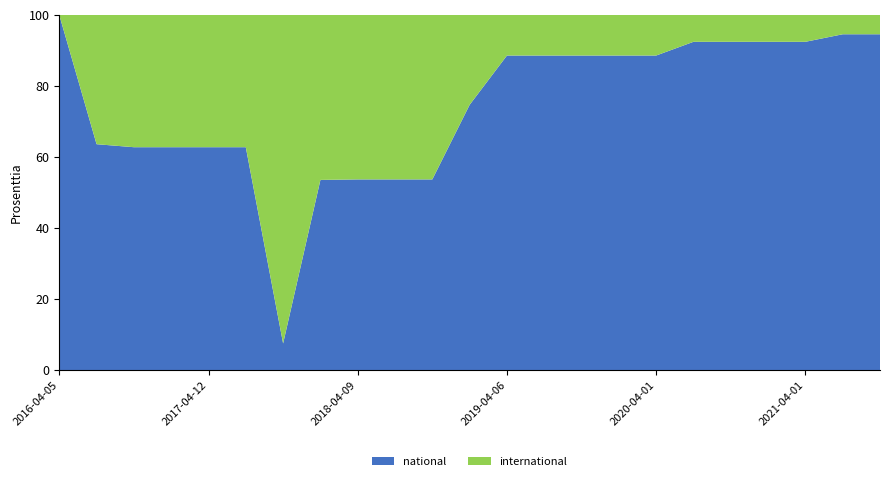

True or false: national has a value of 19.5 at 2018-04-09.

False